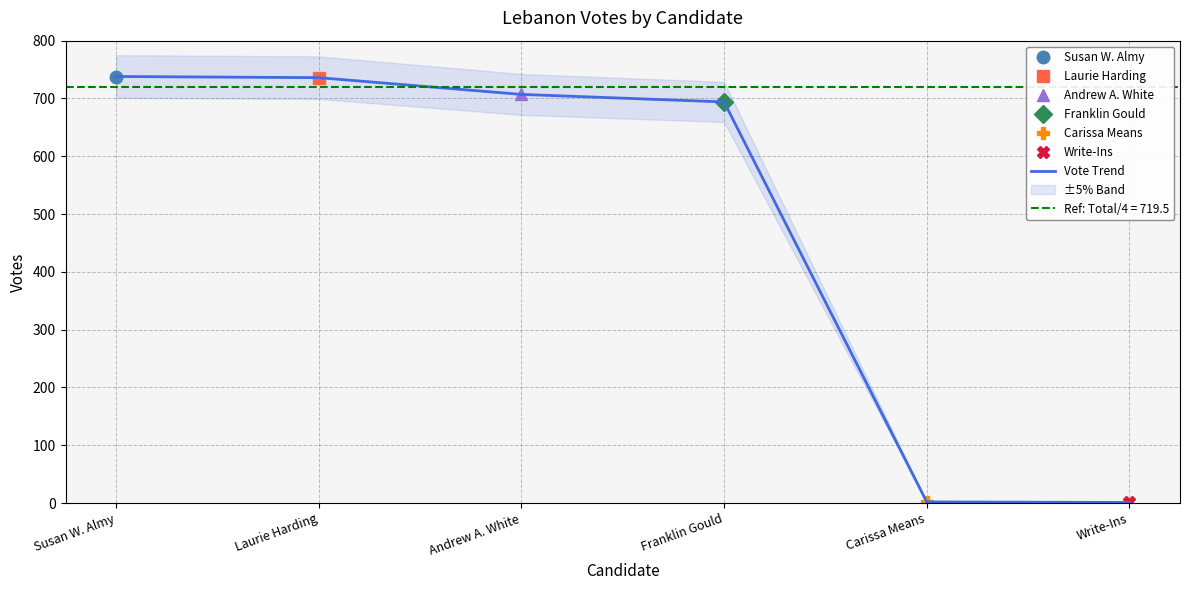

Which label corresponds to the smallest value in the chart?

Write-Ins